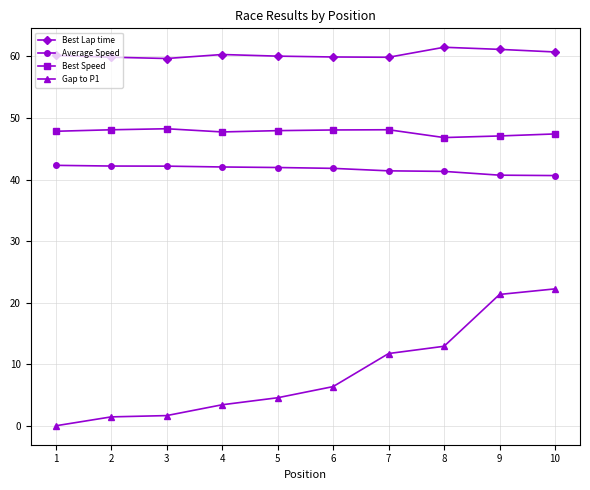

Is this an area chart (filled region under the line)?

No